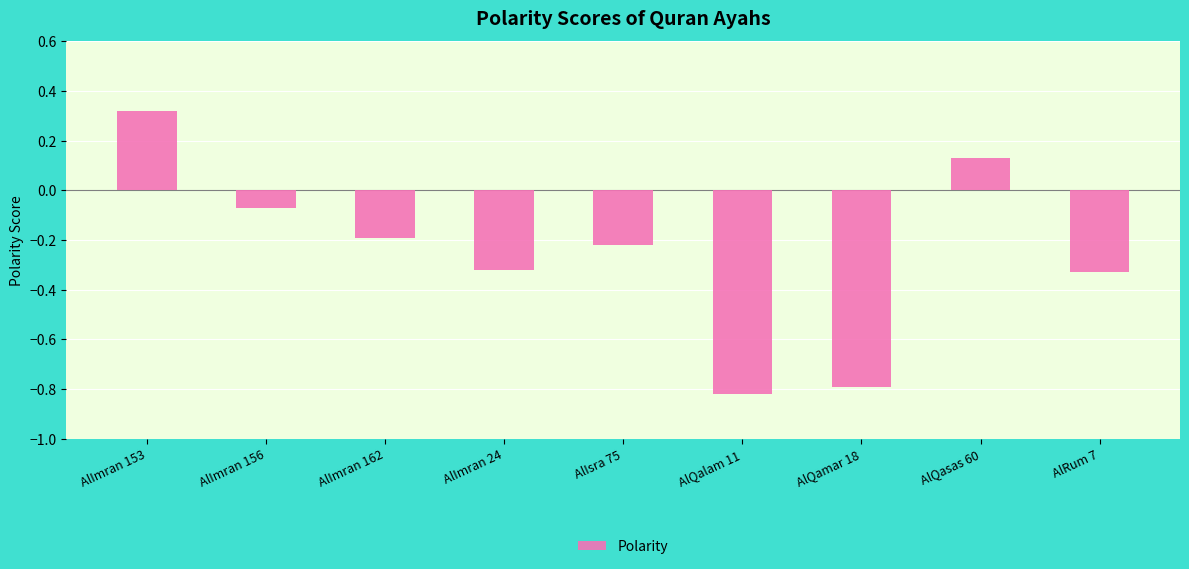

Where is the data nearest to the value 0?

AlImran 156